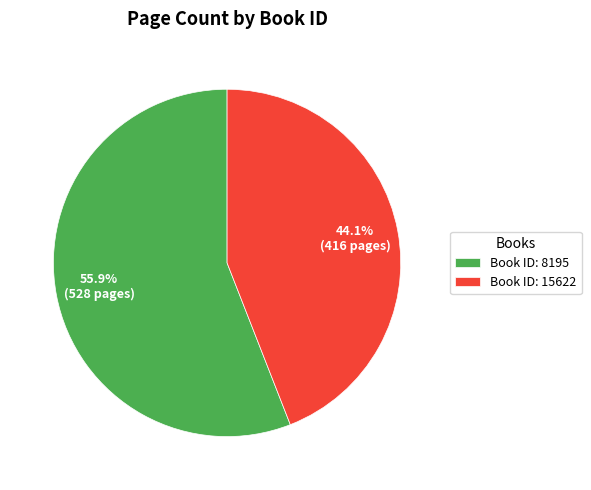

Is there any slice that represents more than half of the pie?

Yes